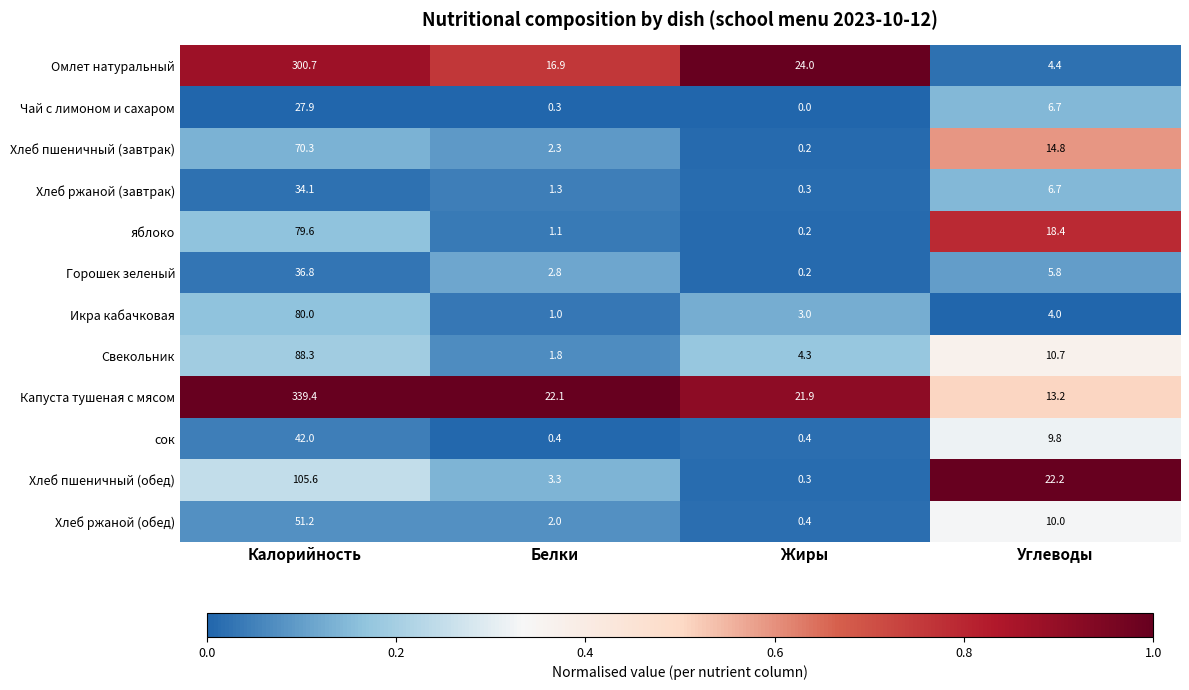

Is the value of Капуста тушеная с мясом at Калорийность greater than the value of Горошек зеленый at Белки?

Yes